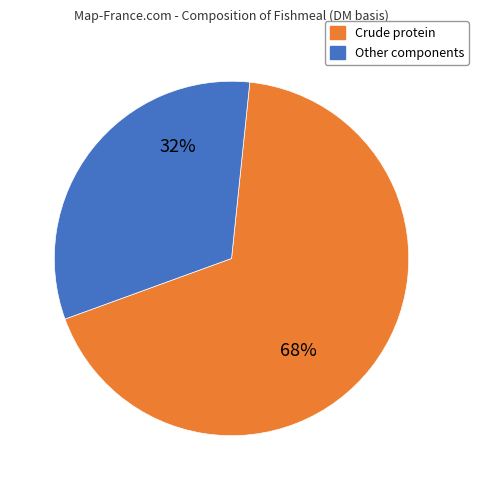

To the nearest percent, what is the difference between the largest and smallest slice percentages?

36%